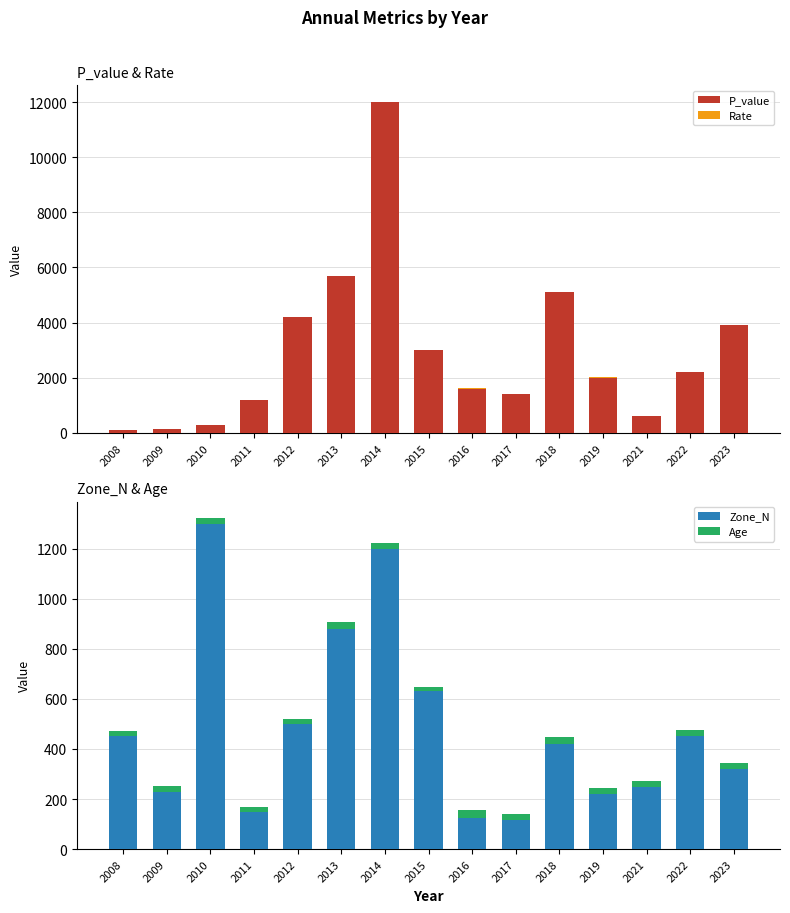

What are all the series names shown in the legend?

P_value, Rate, Zone_N, Age